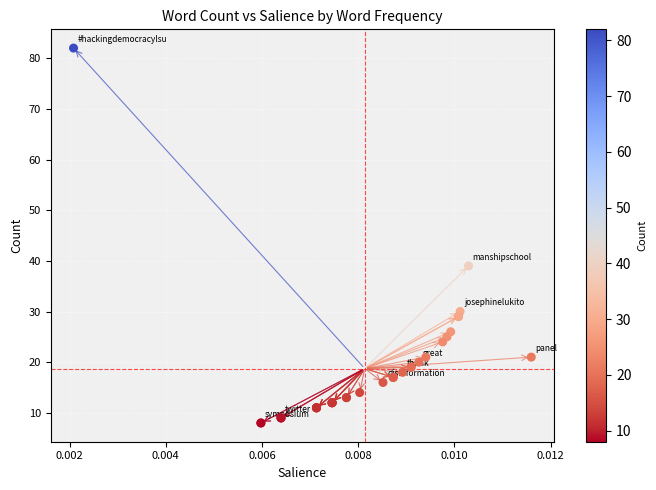

What Y value in the scatter plot is closest to 45?

39